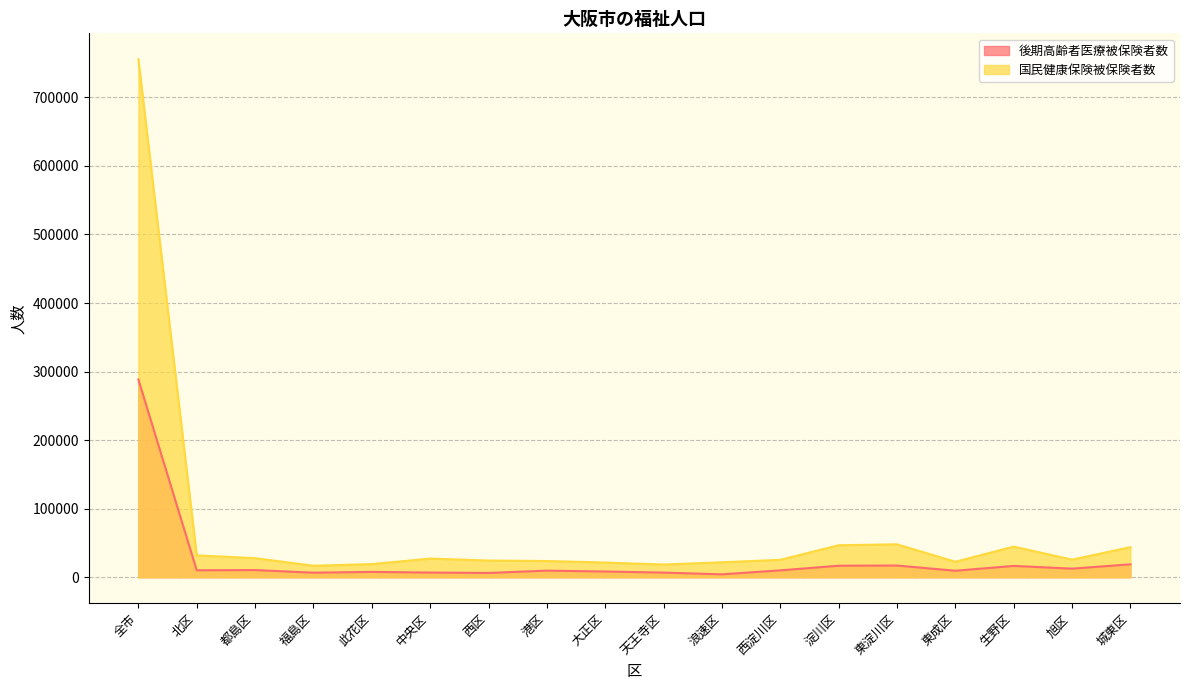

At which label does 後期高齢者医療被保険者数 first exceed 10073?

全市